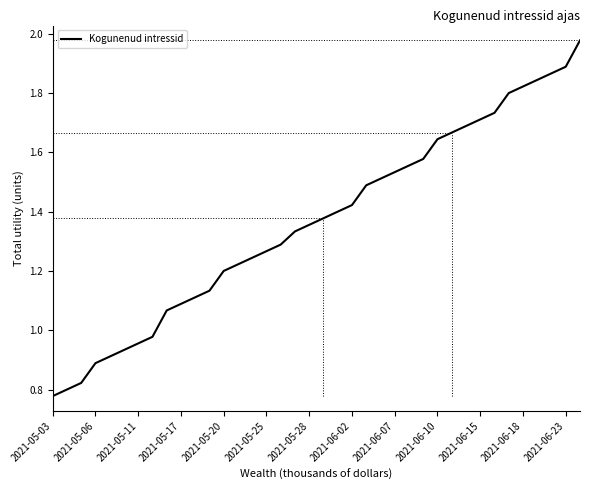

What is the difference between the maximum and minimum values?

1.2